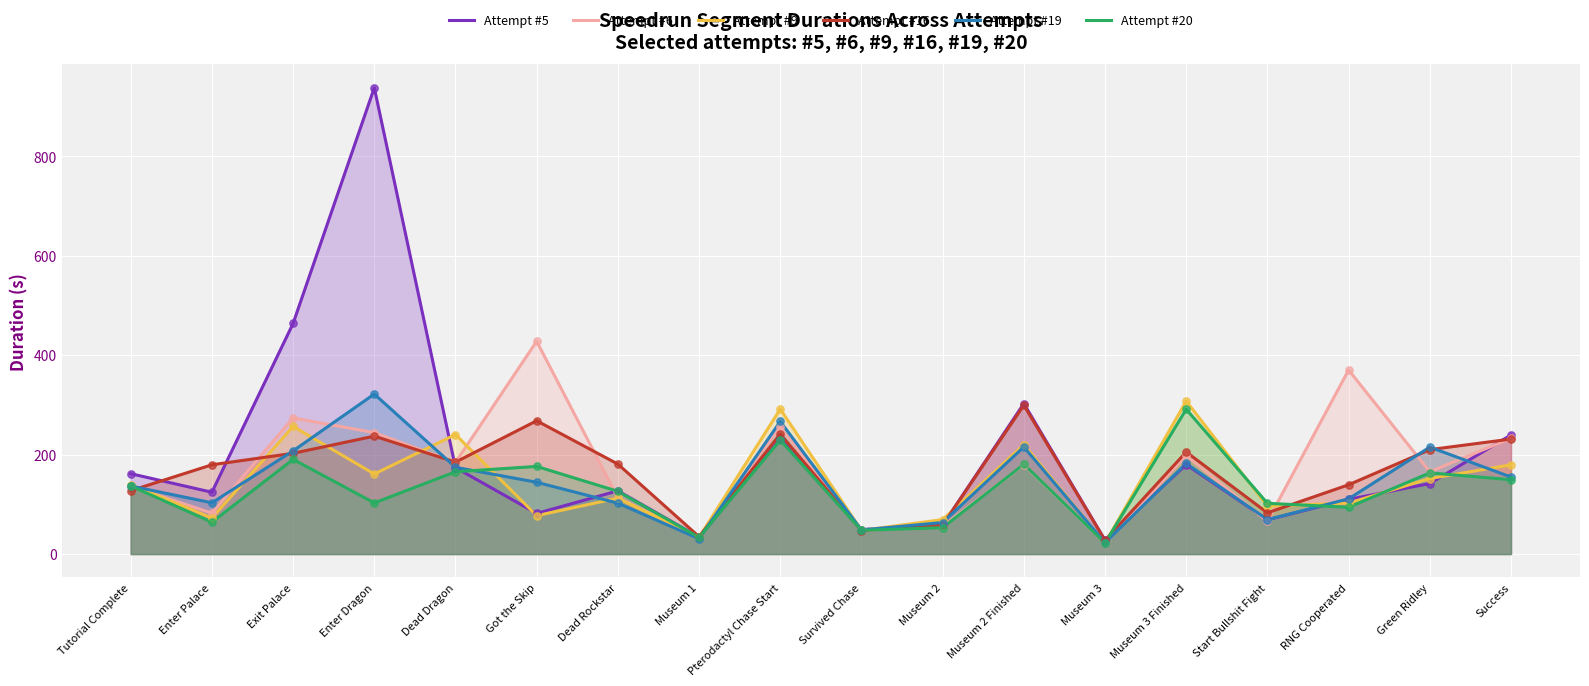

At how many categories does at least one series exceed 90?

14